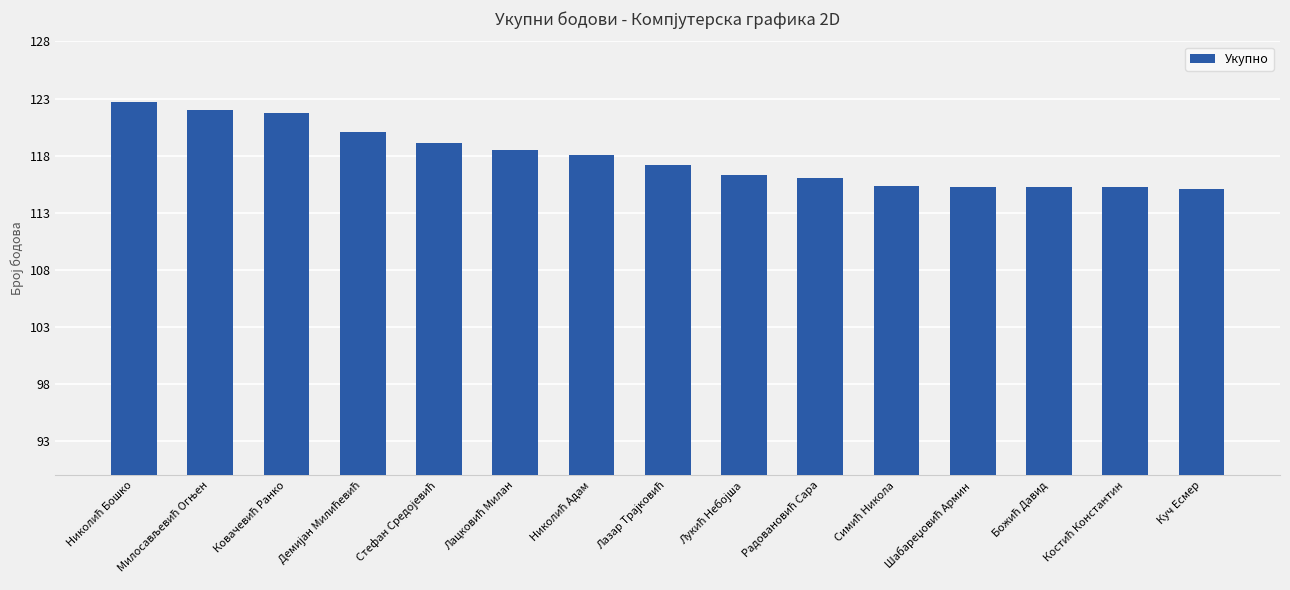

What is the minimum value shown in the chart?

115.1